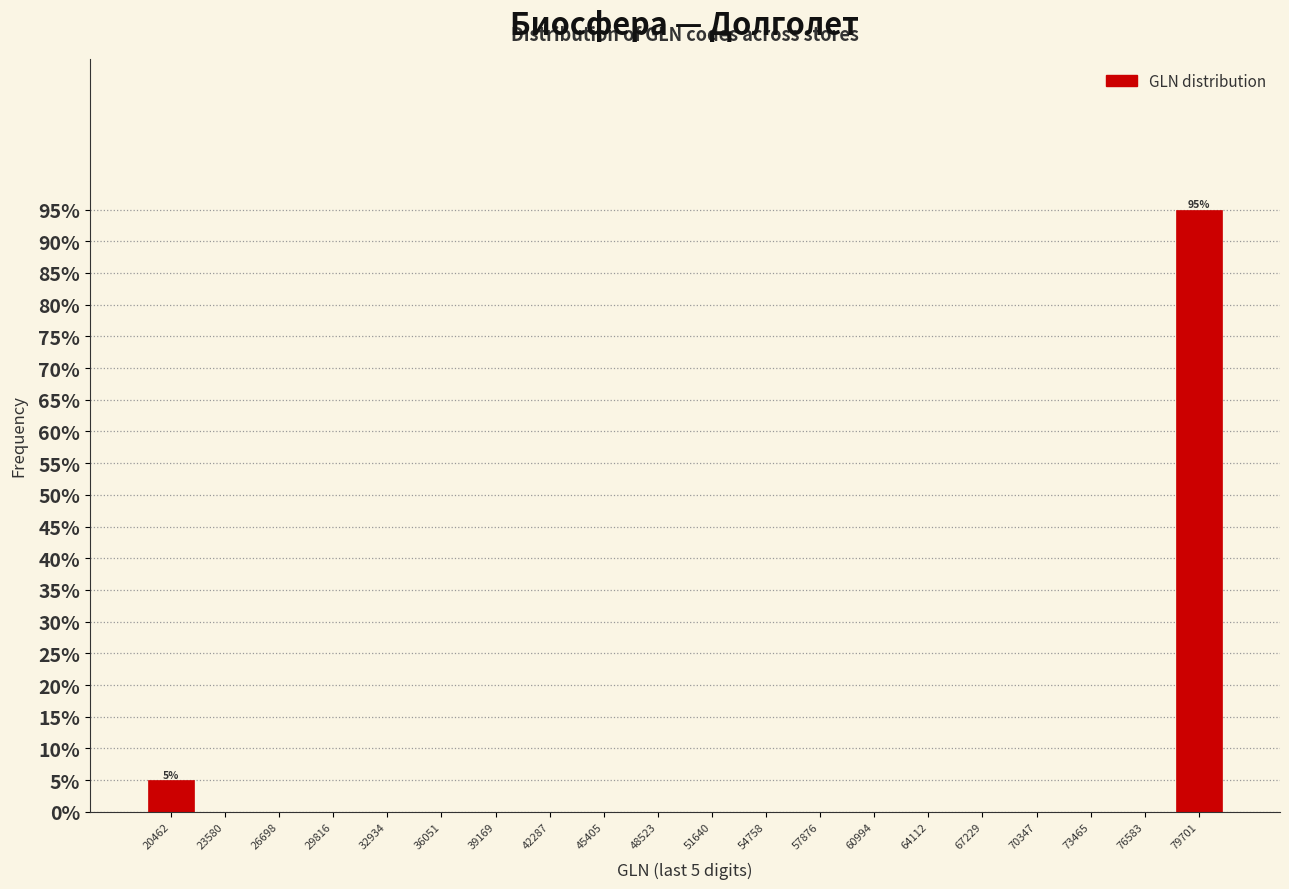

Which range on the x-axis has the tallest bar?

78000 to 81500